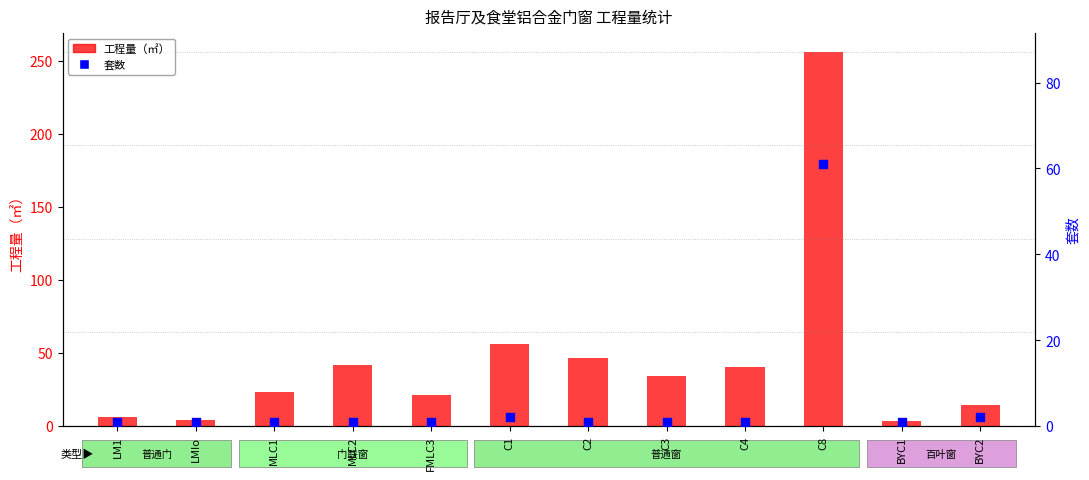

At how many categories does at least one series exceed 32?

6